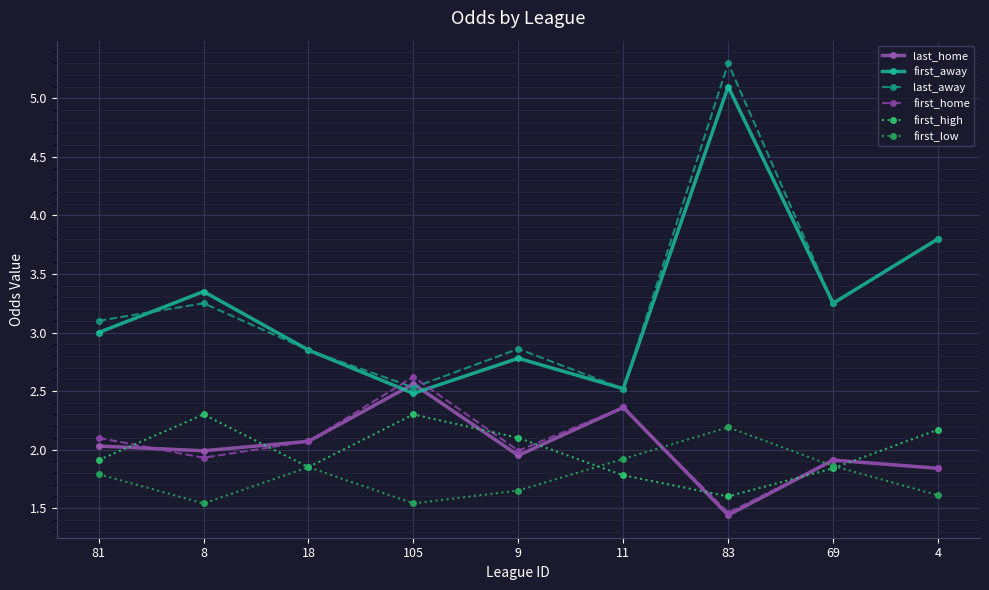

At how many categories does at least one series exceed 5?

1